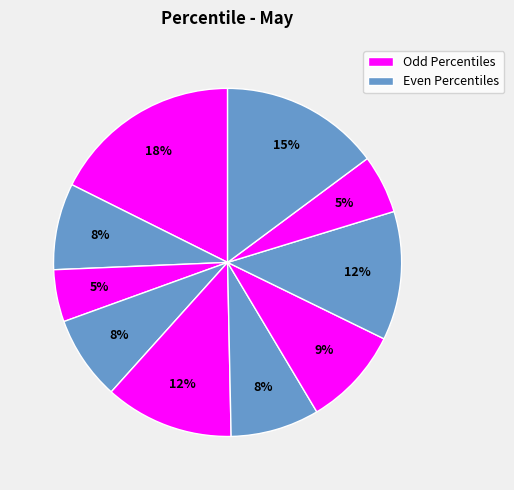

How many segments does this pie chart have?

10